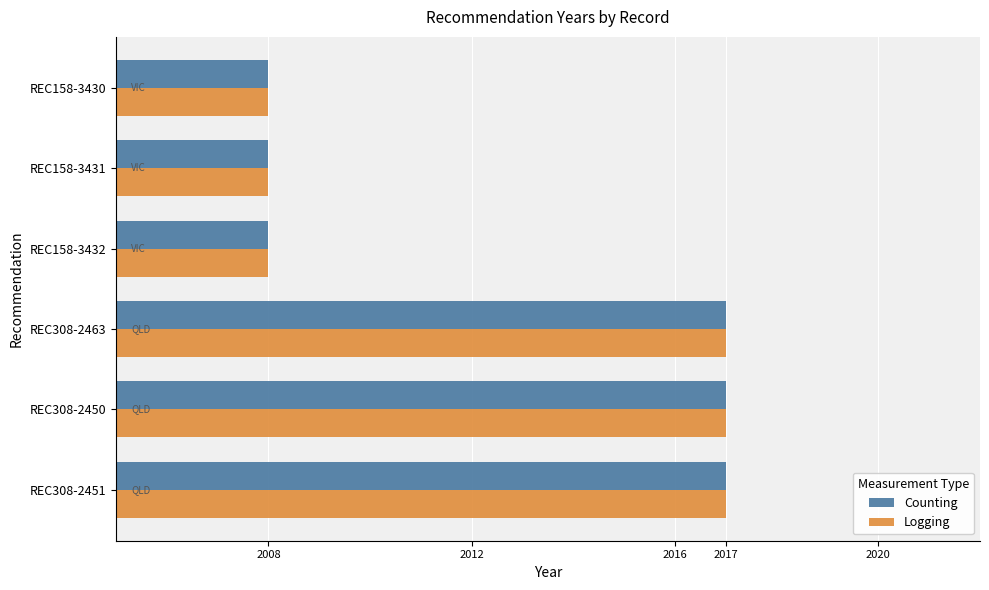

Is it true that Logging equals 2008 at REC158-3432?

True